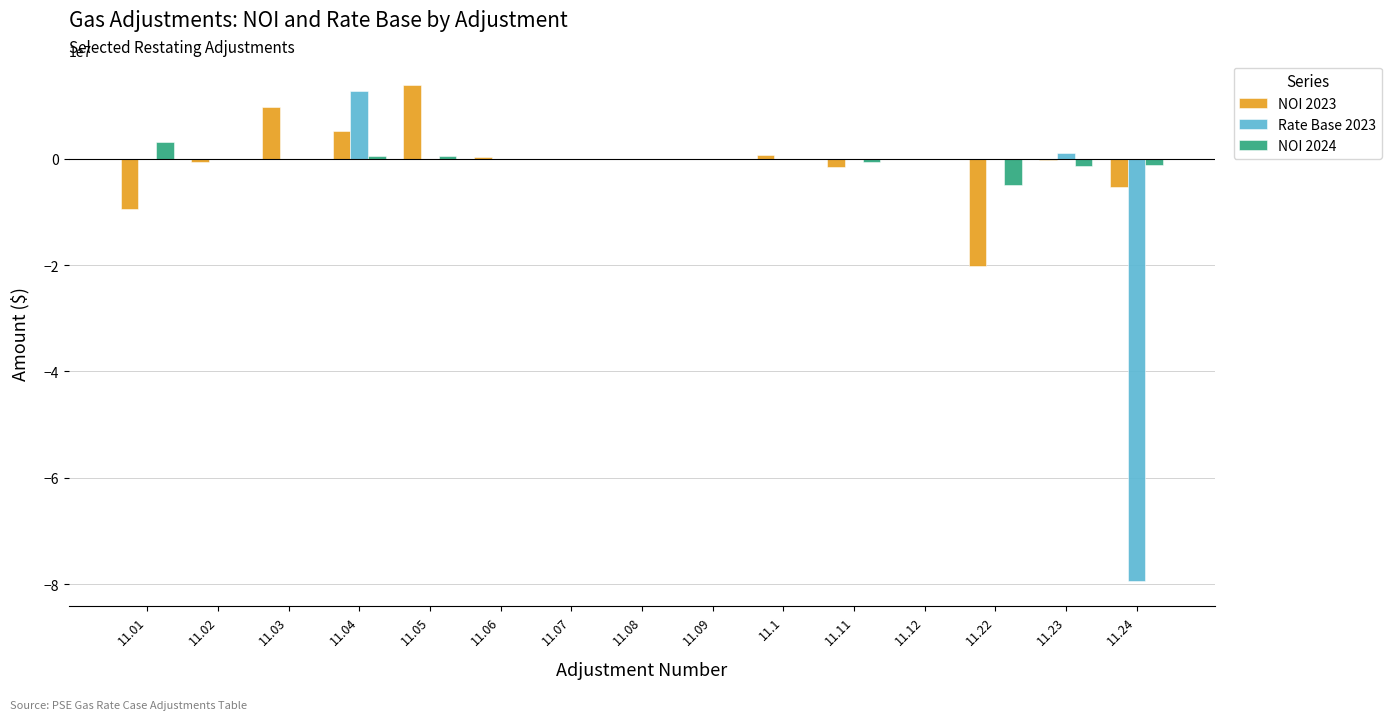

List the series in order of their peak value, lowest first.

NOI 2024, Rate Base 2023, NOI 2023